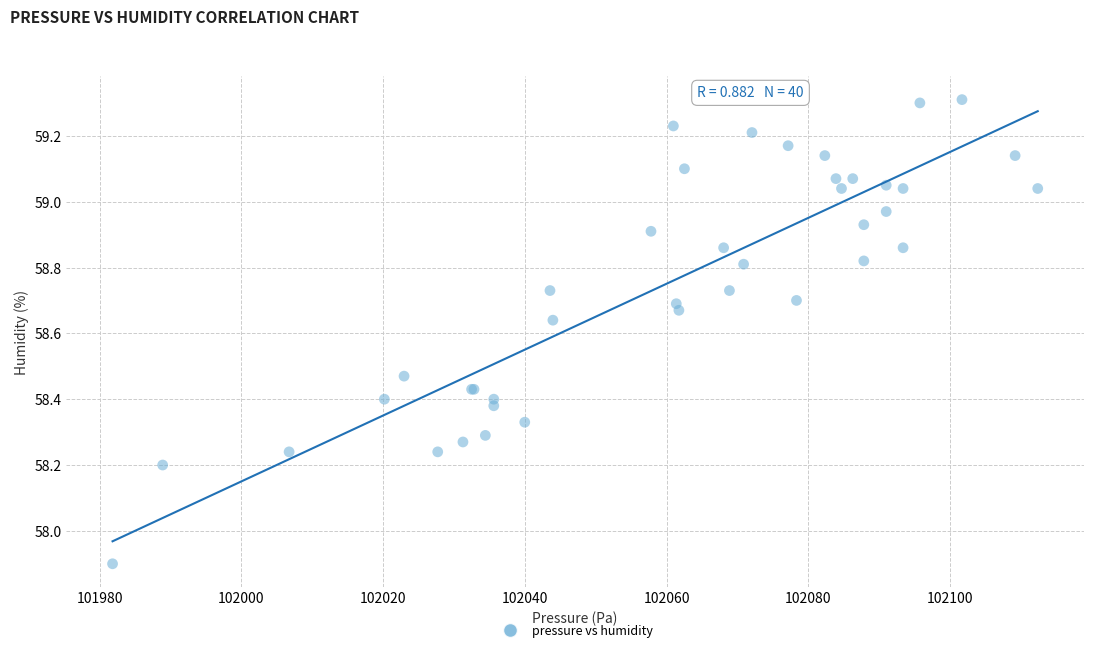

What Y value in the scatter plot is closest to 58?

57.9